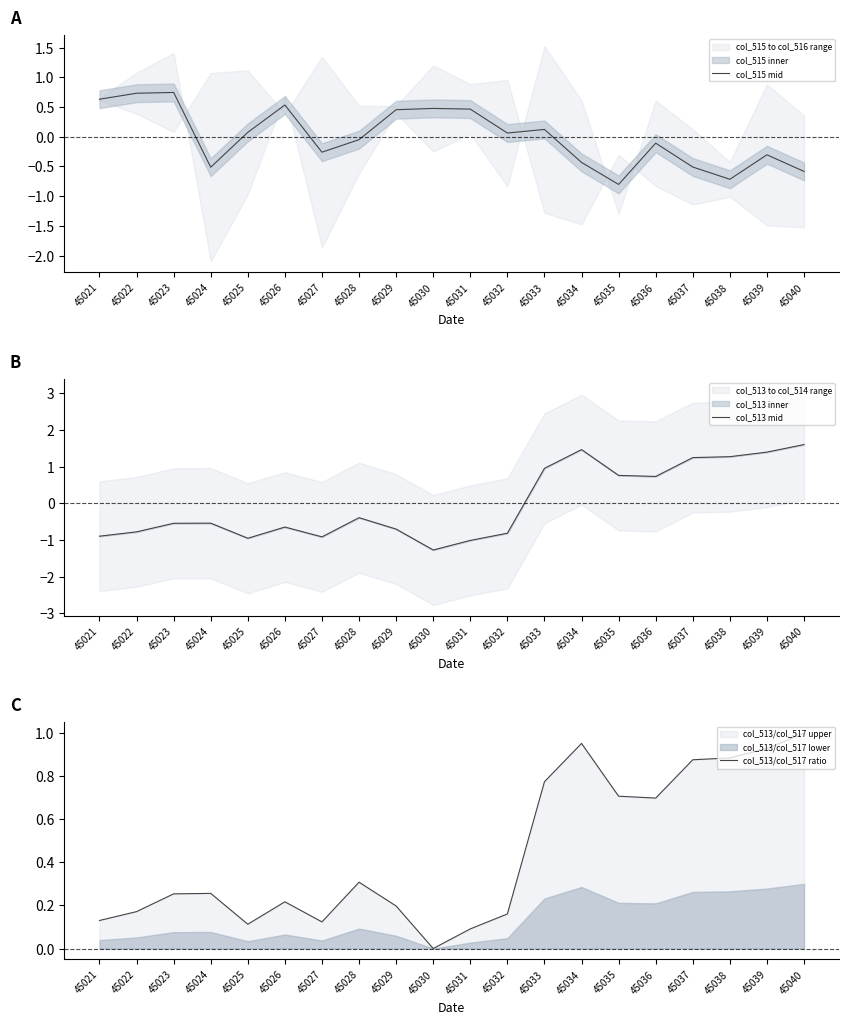

At which label does col_515 mid reach its minimum?

45035